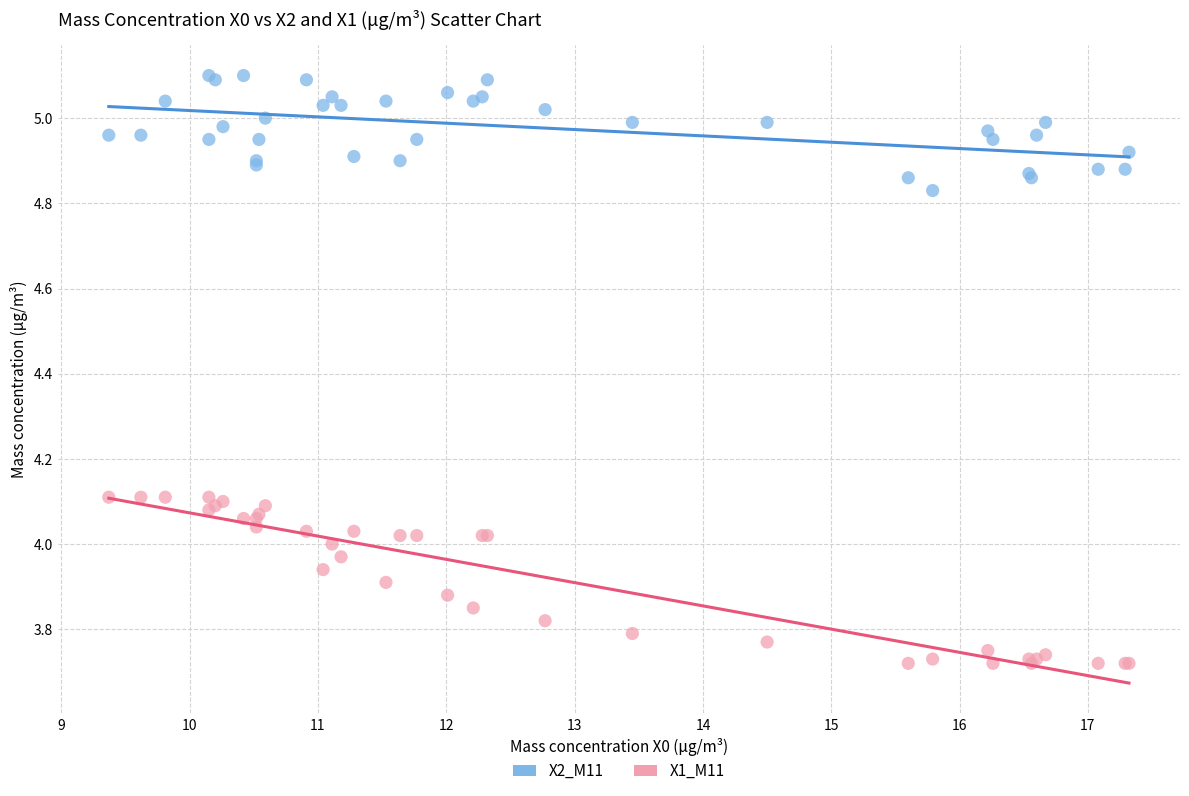

Which series contains the lowest Y value?

X1_M11